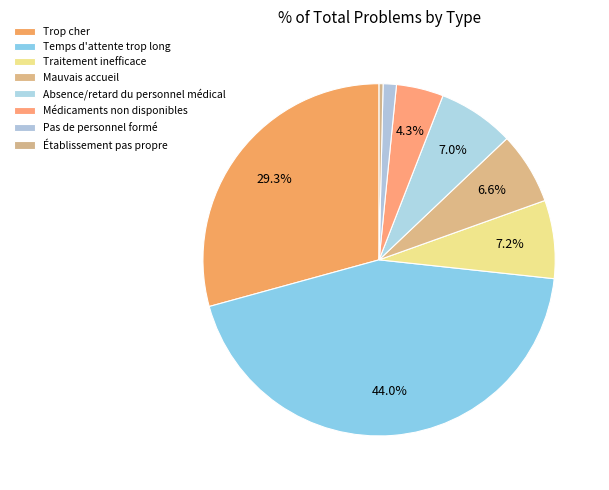

To the nearest percent, what portion does Médicaments non disponibles represent?

4%